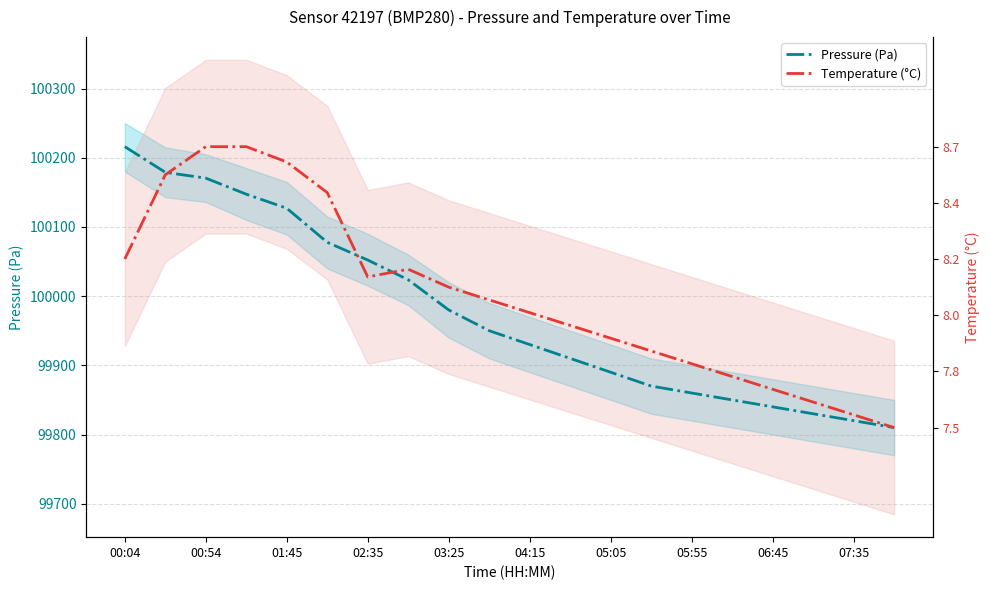

True or false: Pressure (Pa) has more than 0 interior local peaks.

False